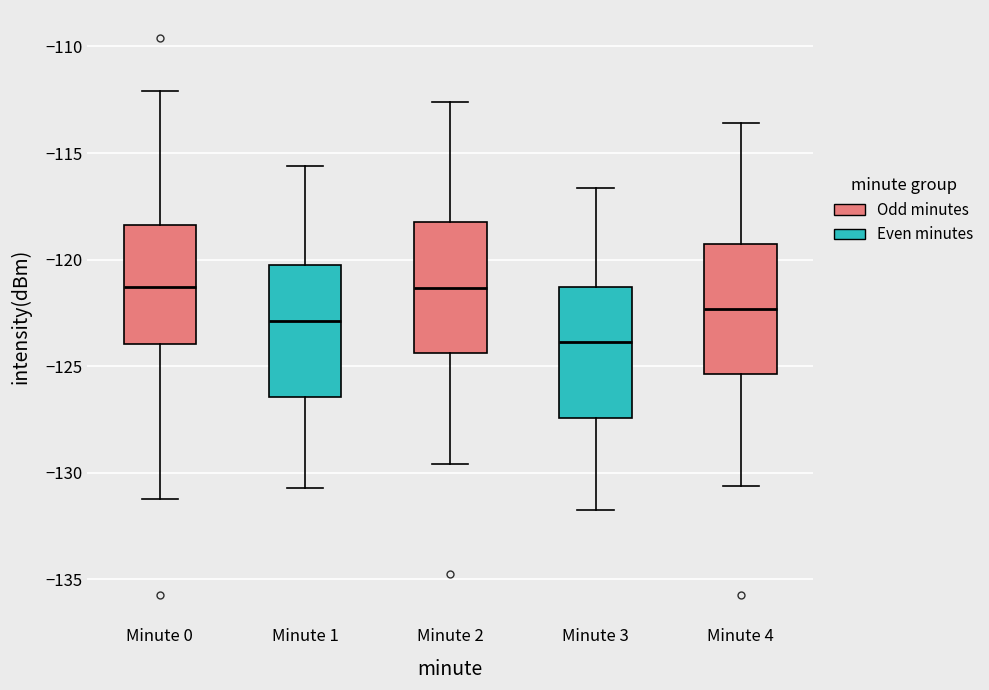

Reading left to right, read every box against the y-axis: the position of its median line, the range the box covers, and the ends of its whiskers. The values are not printed on the chart, so give them approximately, as read against the axis.

Minute 0: median -121.5, box -124.0 to -118.5, whiskers -131.0 to -112.0
Minute 1: median -123.0, box -126.5 to -120.5, whiskers -130.5 to -115.5
Minute 2: median -121.5, box -124.5 to -118.5, whiskers -129.5 to -112.5
Minute 3: median -124.0, box -127.5 to -121.5, whiskers -131.5 to -116.5
Minute 4: median -122.5, box -125.5 to -119.5, whiskers -130.5 to -113.5